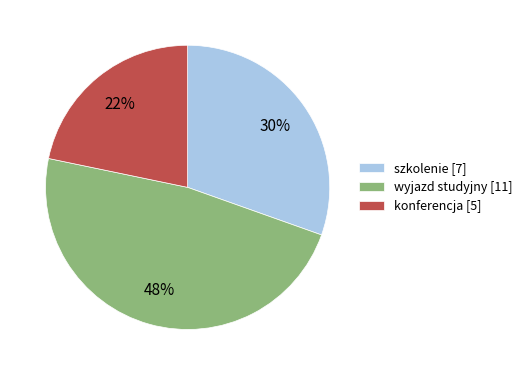

Rank the categories by value from highest to lowest.

wyjazd studyjny, szkolenie, konferencja